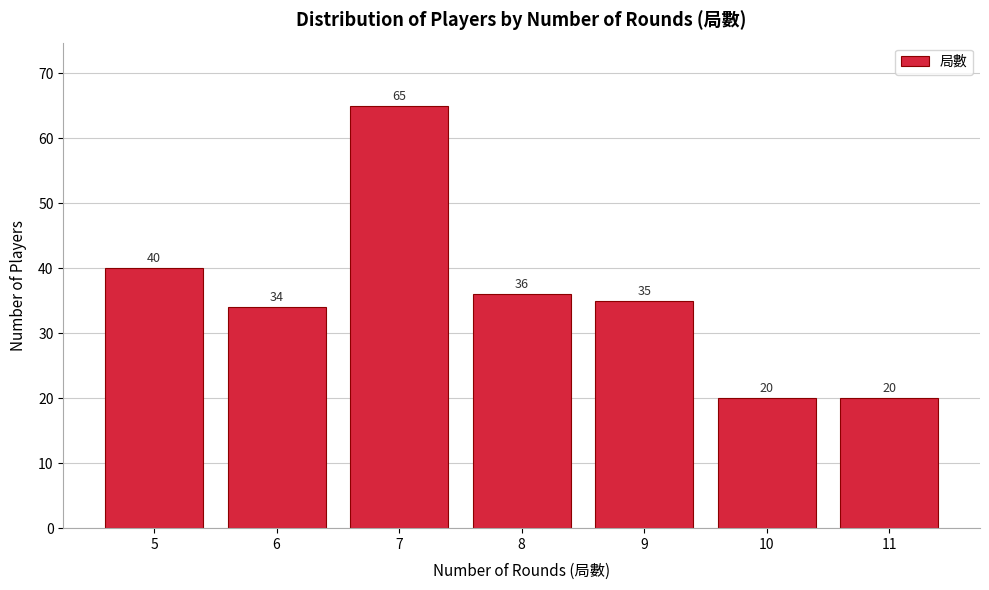

Reading left to right, list all the values displayed in this chart.

40	34	65	36	35	20	20